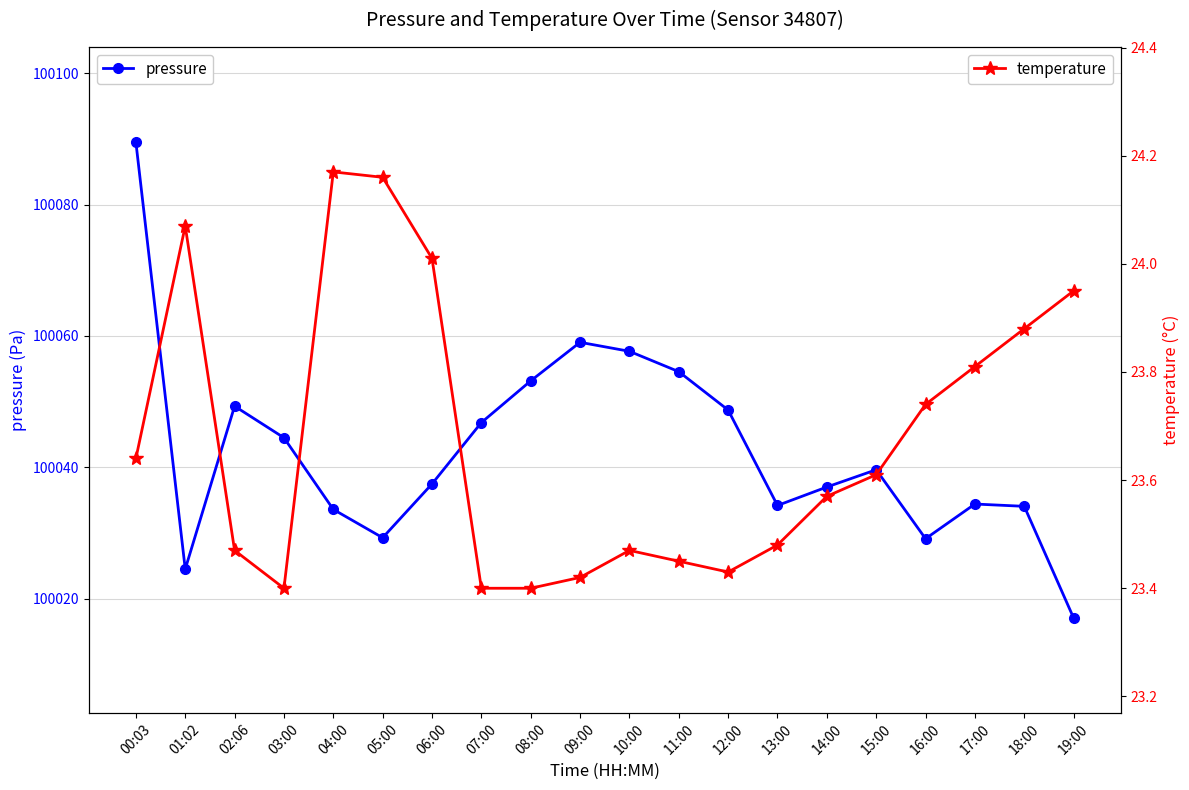

What is the average value of the temperature series?

23.7